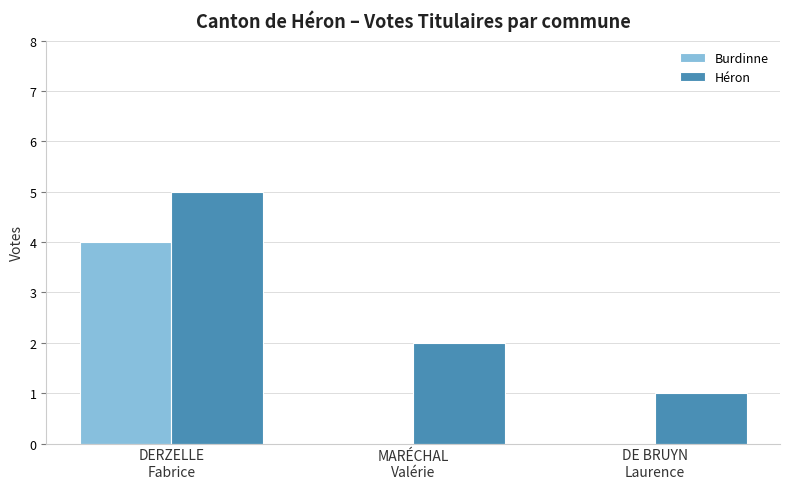

Count the Héron values in the range 1 to 5.

3